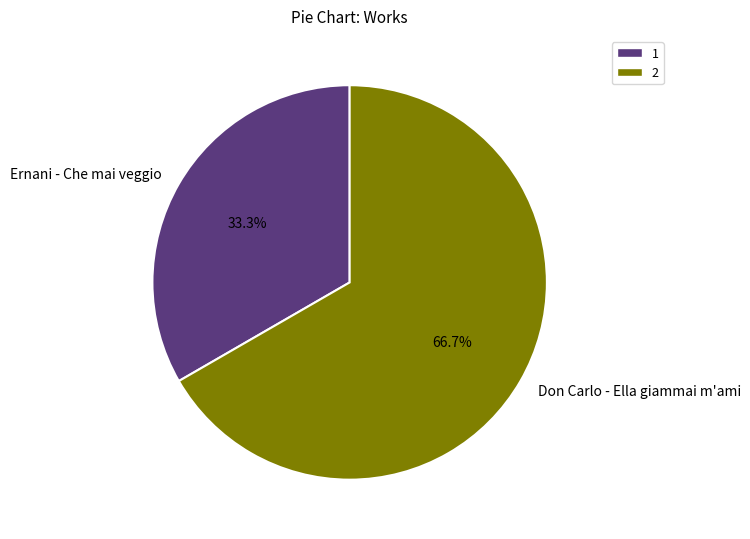

Which slice represents more than half of the pie?

Don Carlo - Ella giammai m'ami